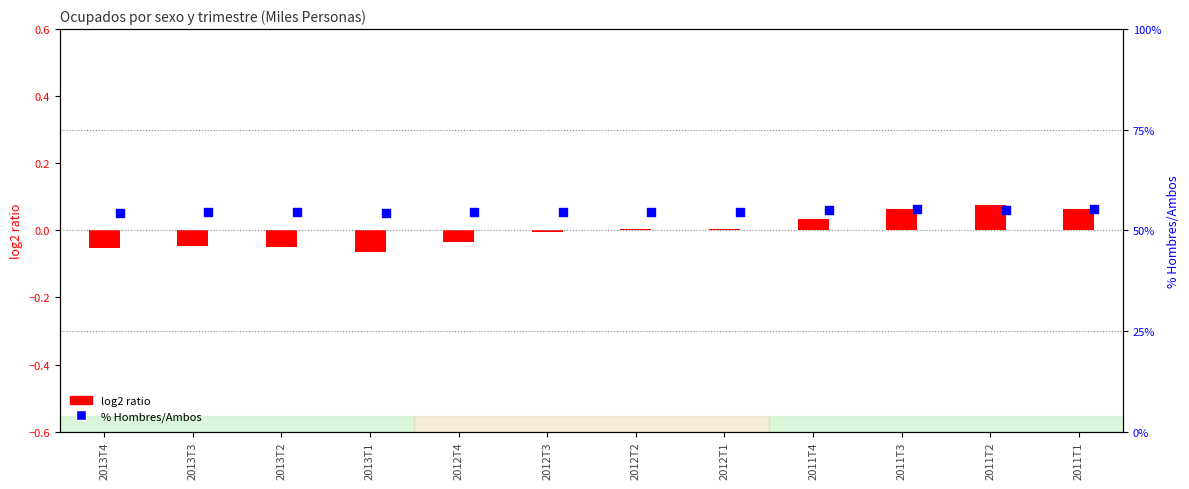

Is the value of log2 ratio (Ambos sexos) at 2012T3 greater than the value of % Hombres/Ambos at 2012T3?

No